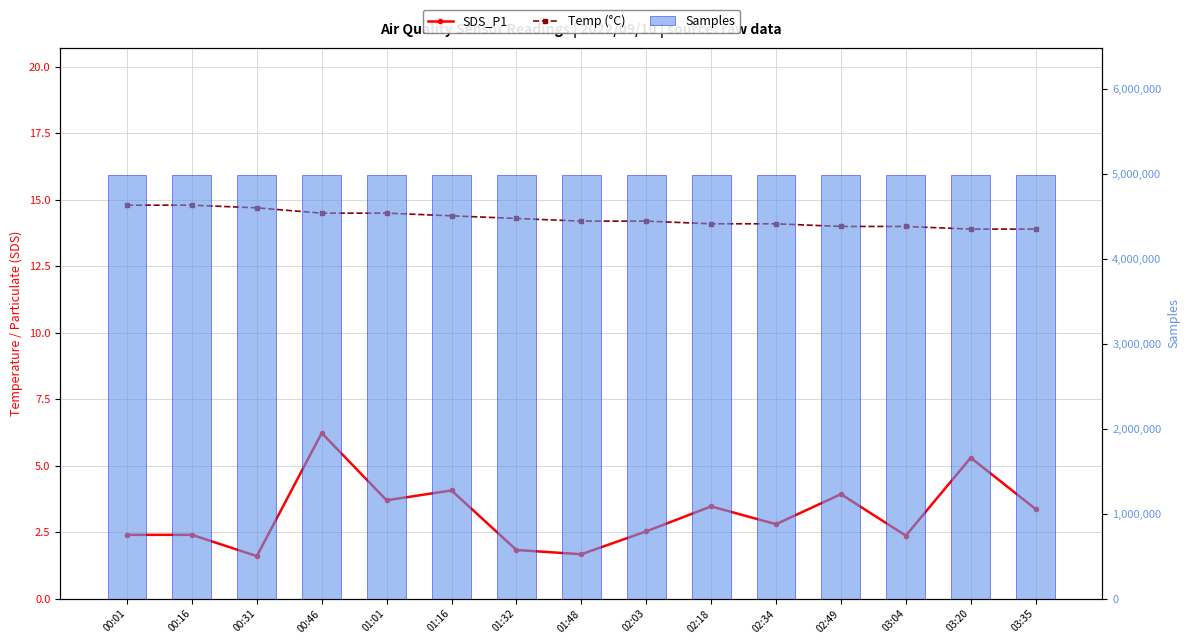

Does the chart contain stacked bars?

No